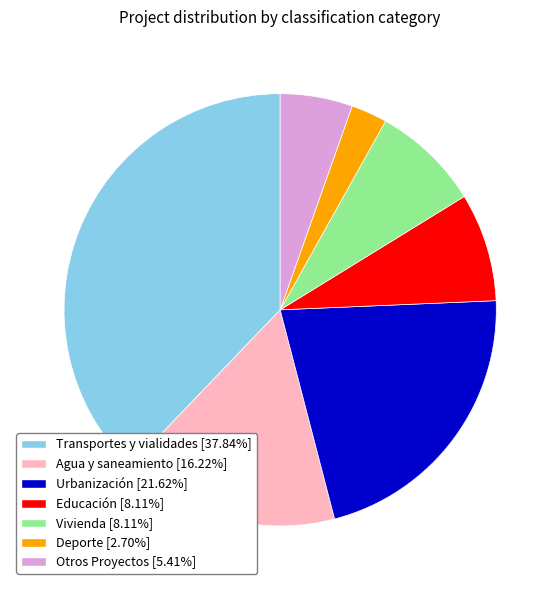

Which category has the smallest portion of the pie?

Deporte